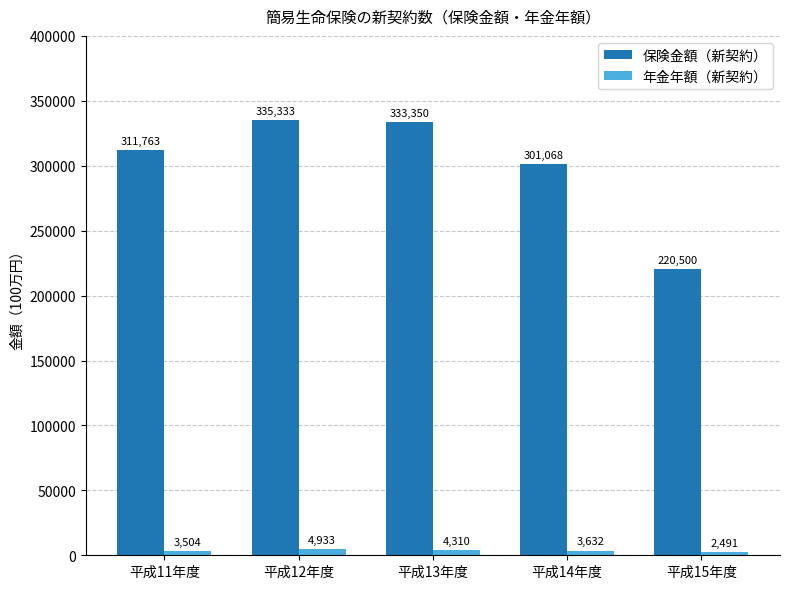

Reading left to right, transcribe all the data shown in this chart.

保険金額（新契約）: 平成11年度=311763	平成12年度=335333	平成13年度=333350	平成14年度=301068	平成15年度=220500
年金年額（新契約）: 平成11年度=3504	平成12年度=4933	平成13年度=4310	平成14年度=3632	平成15年度=2491